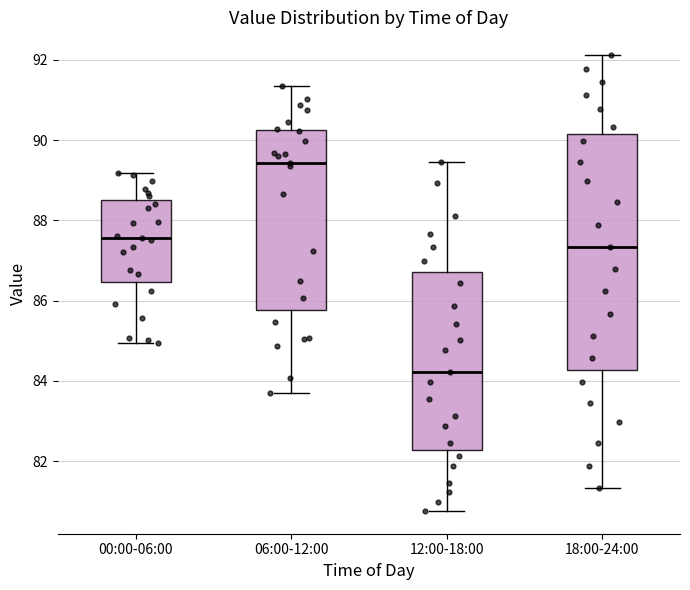

Which box has the lowest median line?

12:00-18:00